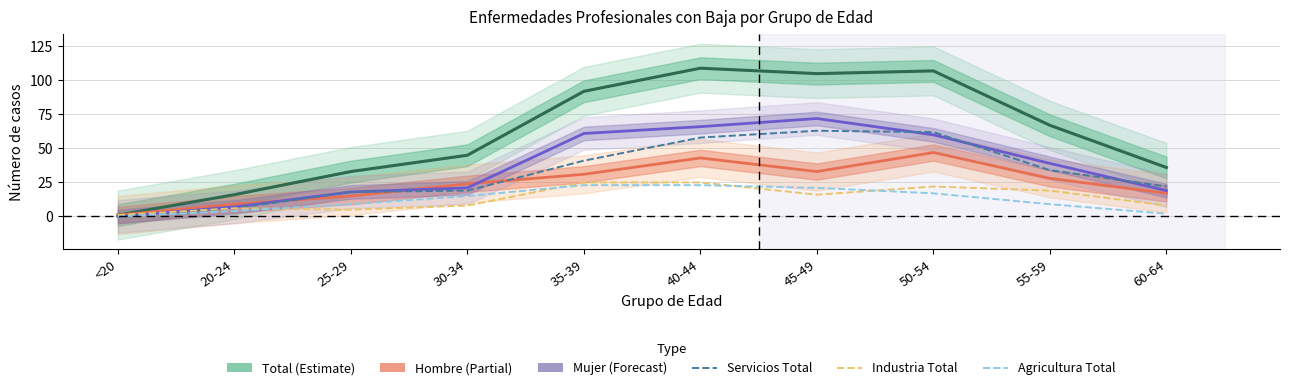

Which label corresponds to the smallest value in the chart?

<20